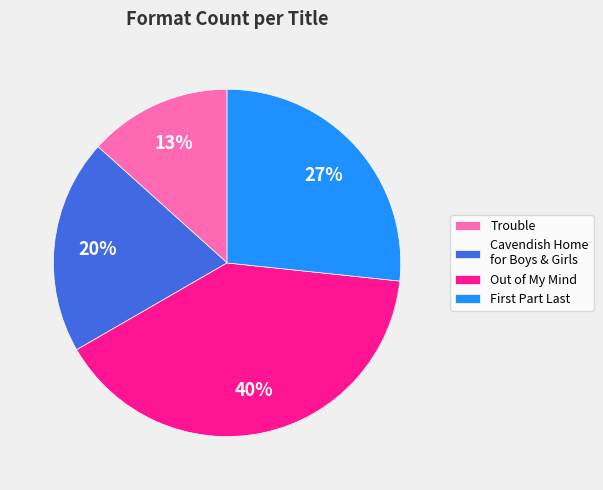

What percentage is the Trouble slice, to the nearest percent?

13%